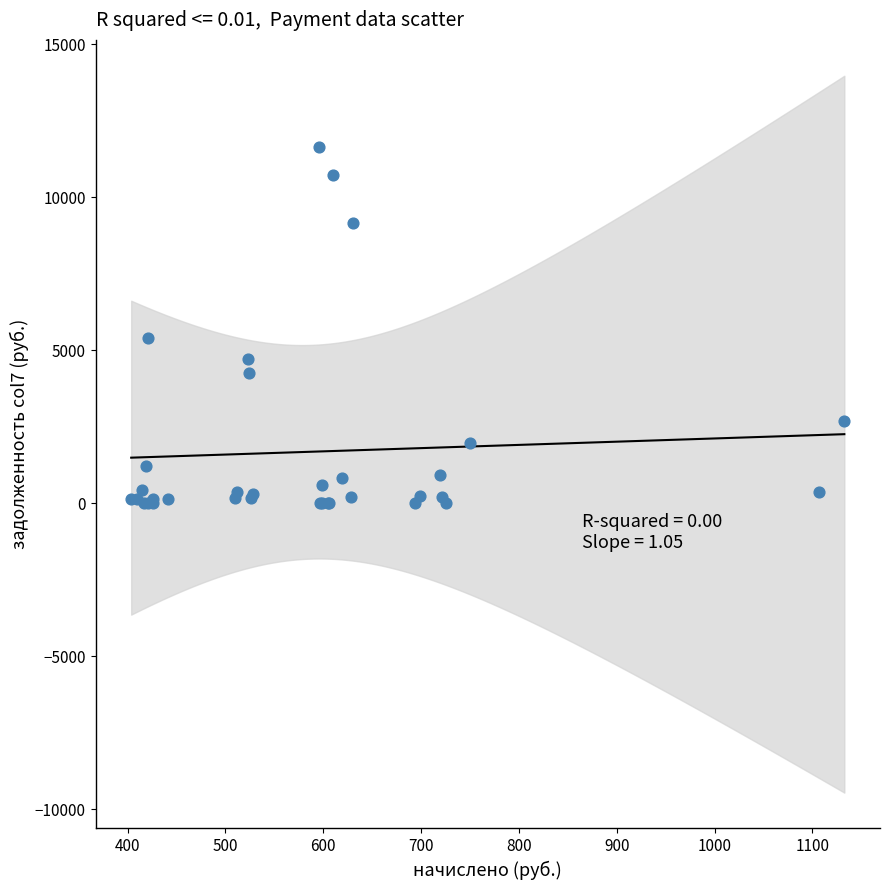

What Y value in the scatter plot is closest to 5823?

5406.5